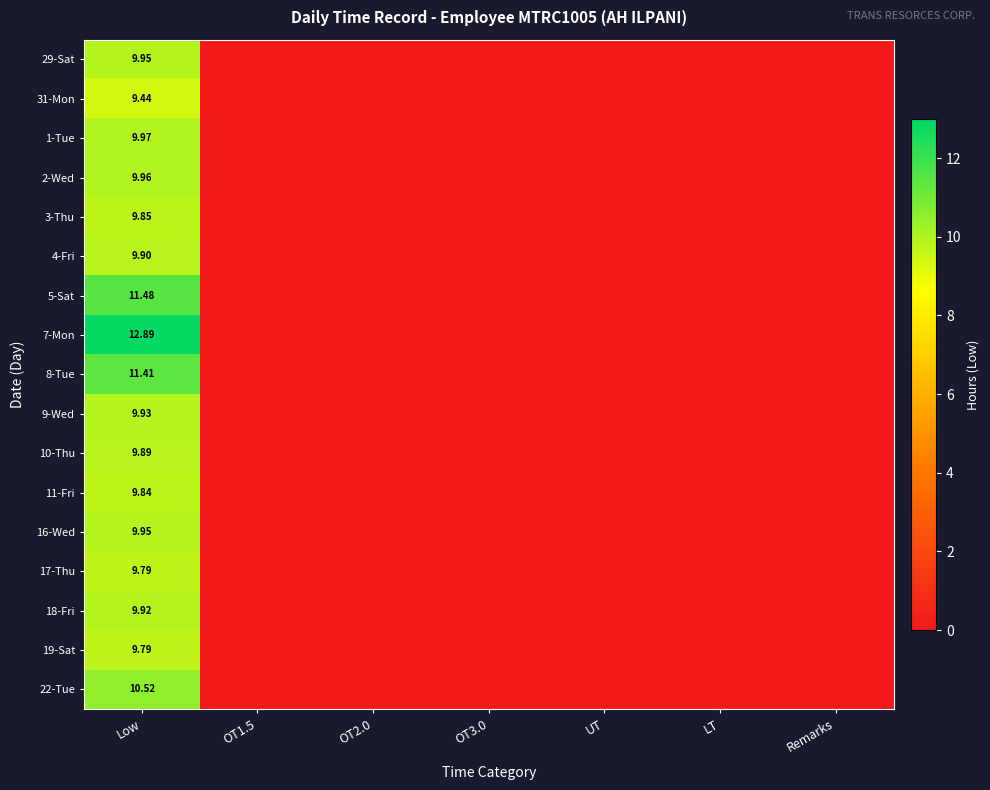

At which label is 10-Thu closest to 4?

OT1.5